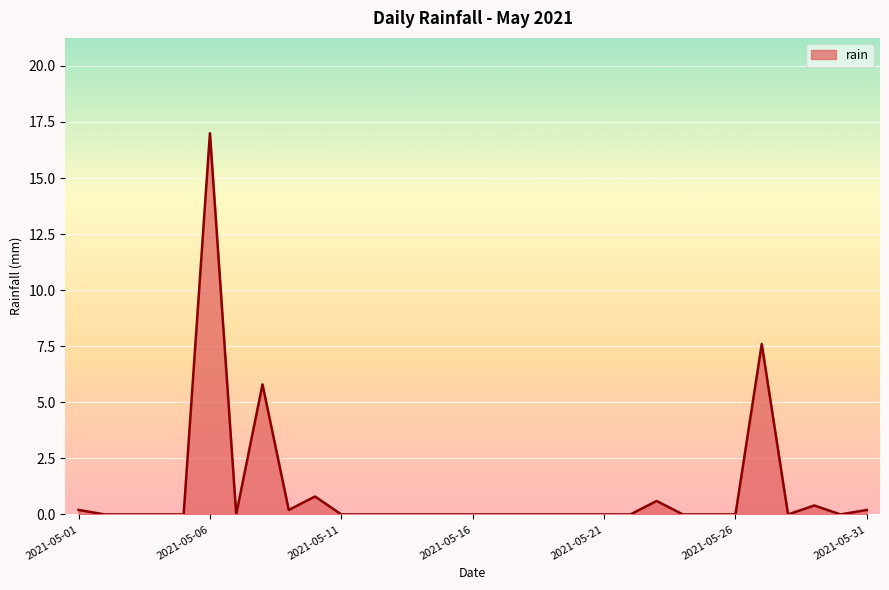

Reading left to right, extract all data points from this chart.

0.2	0.0	0.0	0.0	0.0	17.0	0.0	5.8	0.2	0.8	0.0	0.0	0.0	0.0	0.0	0.0	0.0	0.0	0.0	0.0	0.0	0.0	0.6	0.0	0.0	0.0	7.6	0.0	0.4	0.0	0.2